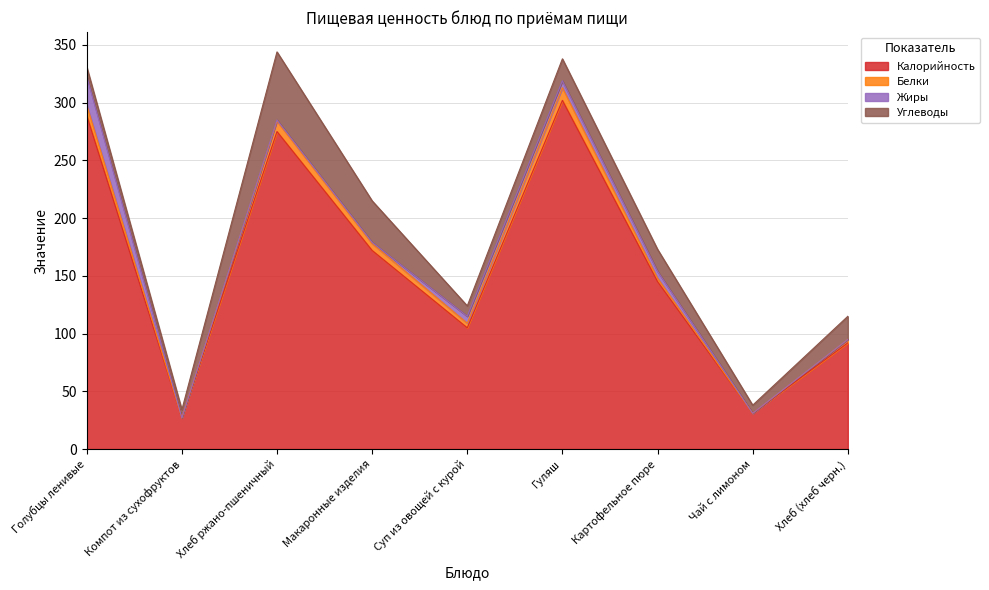

What is the highest value of the Калорийность series?

302